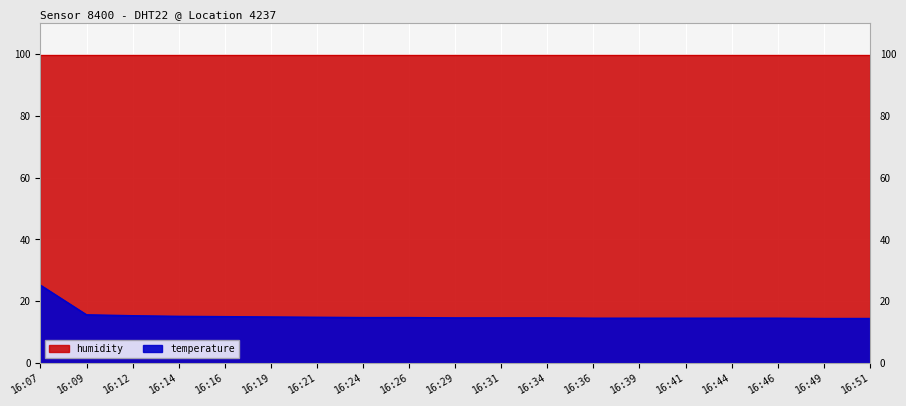

The chart shows a value of 3.4 at 16:41. True or false?

False